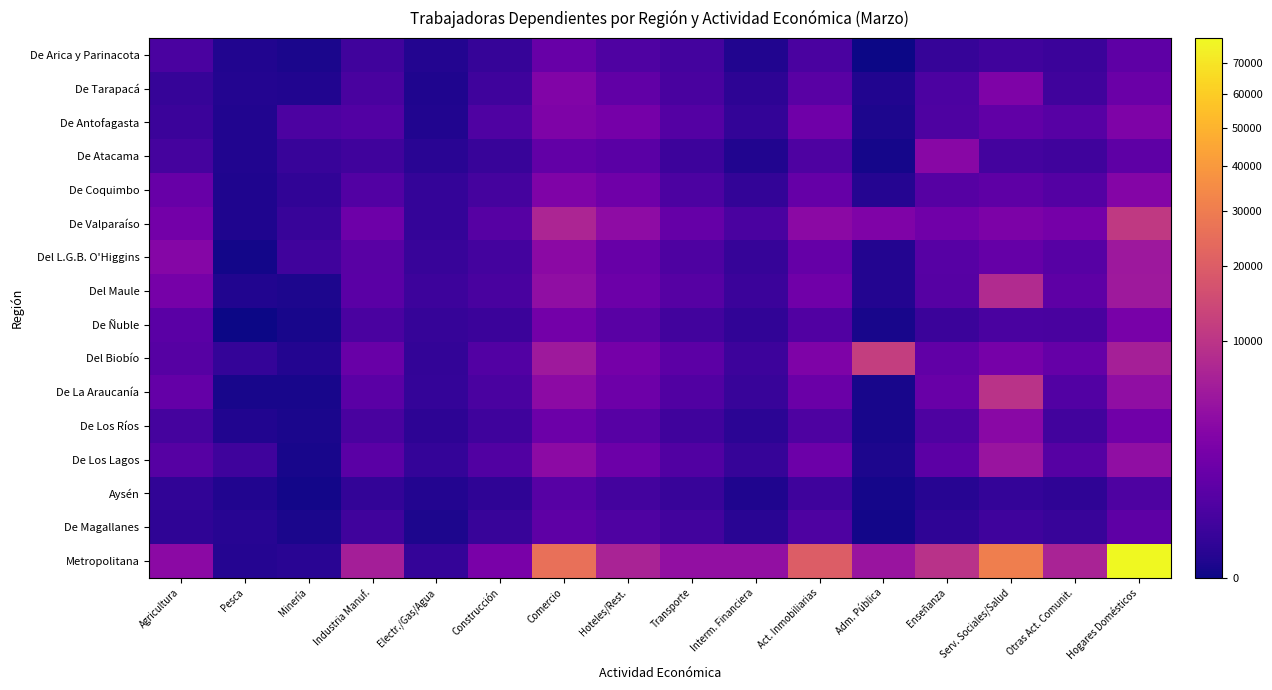

Reading left to right, list all the values displayed in this chart.

De Arica y Parinacota: Agricultura=422	Pesca=15	Minería=5	Industria Manuf.=238	Electr./Gas/Agua=20	Construcción=130	Comercio=1284	Hoteles/Rest.=531	Transporte=308	Interm. Financiera=18	Act. Inmobiliarias=407	Adm. Pública=0	Enseñanza=130	Serv. Sociales/Salud=256	Otras Act. Comunit.=189	Hogares Domésticos=953
De Tarapacá: Agricultura=120	Pesca=21	Minería=14	Industria Manuf.=397	Electr./Gas/Agua=12	Construcción=234	Comercio=2731	Hoteles/Rest.=1027	Transporte=373	Interm. Financiera=57	Act. Inmobiliarias=789	Adm. Pública=15	Enseñanza=451	Serv. Sociales/Salud=2495	Otras Act. Comunit.=258	Hogares Domésticos=1420
De Antofagasta: Agricultura=177	Pesca=15	Minería=464	Industria Manuf.=606	Electr./Gas/Agua=18	Construcción=540	Comercio=2472	Hoteles/Rest.=1955	Transporte=644	Interm. Financiera=92	Act. Inmobiliarias=1639	Adm. Pública=9	Enseñanza=483	Serv. Sociales/Salud=1054	Otras Act. Comunit.=724	Hogares Domésticos=2512
De Atacama: Agricultura=326	Pesca=16	Minería=149	Industria Manuf.=251	Electr./Gas/Agua=39	Construcción=135	Comercio=1098	Hoteles/Rest.=824	Transporte=205	Interm. Financiera=17	Act. Inmobiliarias=474	Adm. Pública=2	Enseñanza=3216	Serv. Sociales/Salud=301	Otras Act. Comunit.=254	Hogares Domésticos=959
De Coquimbo: Agricultura=1320	Pesca=12	Minería=83	Industria Manuf.=619	Electr./Gas/Agua=106	Construcción=313	Comercio=2644	Hoteles/Rest.=1684	Transporte=470	Interm. Financiera=100	Act. Inmobiliarias=1218	Adm. Pública=24	Enseñanza=677	Serv. Sociales/Salud=959	Otras Act. Comunit.=630	Hogares Domésticos=2913
De Valparaíso: Agricultura=1893	Pesca=10	Minería=136	Industria Manuf.=1551	Electr./Gas/Agua=114	Construcción=674	Comercio=7227	Hoteles/Rest.=3742	Transporte=1246	Interm. Financiera=429	Act. Inmobiliarias=3431	Adm. Pública=2577	Enseñanza=1713	Serv. Sociales/Salud=2380	Otras Act. Comunit.=1966	Hogares Domésticos=10901
Del L.G.B. O'Higgins: Agricultura=3010	Pesca=1	Minería=257	Industria Manuf.=763	Electr./Gas/Agua=148	Construcción=311	Comercio=3524	Hoteles/Rest.=1320	Transporte=484	Interm. Financiera=124	Act. Inmobiliarias=1252	Adm. Pública=20	Enseñanza=715	Serv. Sociales/Salud=1219	Otras Act. Comunit.=734	Hogares Domésticos=5195
Del Maule: Agricultura=2019	Pesca=16	Minería=9	Industria Manuf.=847	Electr./Gas/Agua=191	Construcción=402	Comercio=3992	Hoteles/Rest.=1470	Transporte=697	Interm. Financiera=182	Act. Inmobiliarias=1725	Adm. Pública=20	Enseñanza=697	Serv. Sociales/Salud=8216	Otras Act. Comunit.=928	Hogares Domésticos=5346
De Ñuble: Agricultura=815	Pesca=0	Minería=4	Industria Manuf.=404	Electr./Gas/Agua=130	Construcción=183	Comercio=1896	Hoteles/Rest.=790	Transporte=263	Interm. Financiera=80	Act. Inmobiliarias=576	Adm. Pública=4	Enseñanza=176	Serv. Sociales/Salud=405	Otras Act. Comunit.=396	Hogares Domésticos=2121
Del Biobío: Agricultura=713	Pesca=104	Minería=19	Industria Manuf.=1356	Electr./Gas/Agua=96	Construcción=603	Comercio=5392	Hoteles/Rest.=1960	Transporte=894	Interm. Financiera=198	Act. Inmobiliarias=2476	Adm. Pública=11949	Enseñanza=1067	Serv. Sociales/Salud=2081	Otras Act. Comunit.=1229	Hogares Domésticos=6303
De La Araucanía: Agricultura=1177	Pesca=3	Minería=3	Industria Manuf.=834	Electr./Gas/Agua=106	Construcción=418	Comercio=3623	Hoteles/Rest.=1567	Transporte=572	Interm. Financiera=141	Act. Inmobiliarias=1403	Adm. Pública=4	Enseñanza=1353	Serv. Sociales/Salud=9653	Otras Act. Comunit.=621	Hogares Domésticos=4022
De Los Ríos: Agricultura=317	Pesca=17	Minería=6	Industria Manuf.=398	Electr./Gas/Agua=62	Construcción=220	Comercio=1527	Hoteles/Rest.=745	Transporte=237	Interm. Financiera=53	Act. Inmobiliarias=490	Adm. Pública=4	Enseñanza=496	Serv. Sociales/Salud=3416	Otras Act. Comunit.=281	Hogares Domésticos=1753
De Los Lagos: Agricultura=679	Pesca=226	Minería=4	Industria Manuf.=823	Electr./Gas/Agua=111	Construcción=551	Comercio=3655	Hoteles/Rest.=1488	Transporte=566	Interm. Financiera=134	Act. Inmobiliarias=1498	Adm. Pública=7	Enseñanza=879	Serv. Sociales/Salud=4772	Otras Act. Comunit.=674	Hogares Domésticos=3970
Aysén: Agricultura=84	Pesca=17	Minería=1	Industria Manuf.=95	Electr./Gas/Agua=23	Construcción=67	Comercio=719	Hoteles/Rest.=303	Transporte=141	Interm. Financiera=12	Act. Inmobiliarias=224	Adm. Pública=2	Enseñanza=35	Serv. Sociales/Salud=104	Otras Act. Comunit.=69	Hogares Domésticos=505
De Magallanes: Agricultura=74	Pesca=32	Minería=5	Industria Manuf.=240	Electr./Gas/Agua=7	Construcción=142	Comercio=961	Hoteles/Rest.=521	Transporte=277	Interm. Financiera=41	Act. Inmobiliarias=474	Adm. Pública=1	Enseñanza=75	Serv. Sociales/Salud=215	Otras Act. Comunit.=144	Hogares Domésticos=924
Metropolitana: Agricultura=3495	Pesca=25	Minería=43	Industria Manuf.=6209	Electr./Gas/Agua=116	Construcción=2188	Comercio=25570	Hoteles/Rest.=6826	Transporte=4095	Interm. Financiera=4089	Act. Inmobiliarias=19938	Adm. Pública=4858	Enseñanza=9449	Serv. Sociales/Salud=30569	Otras Act. Comunit.=6876	Hogares Domésticos=78838